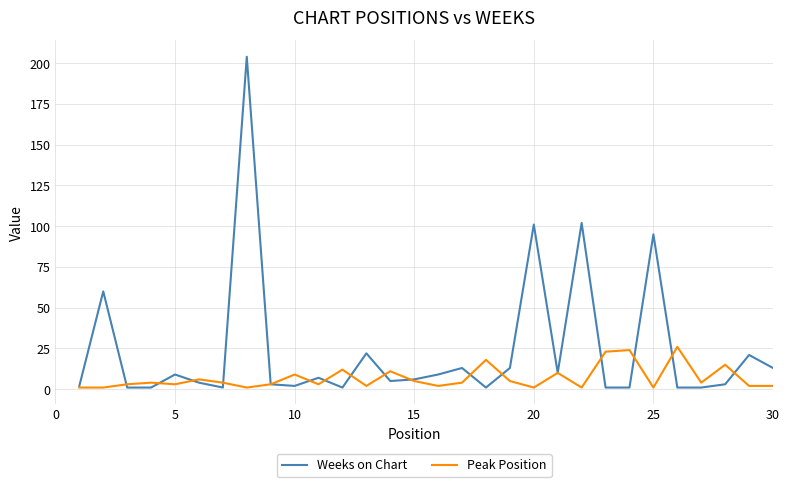

Which series has the largest total across all categories?

Weeks on Chart